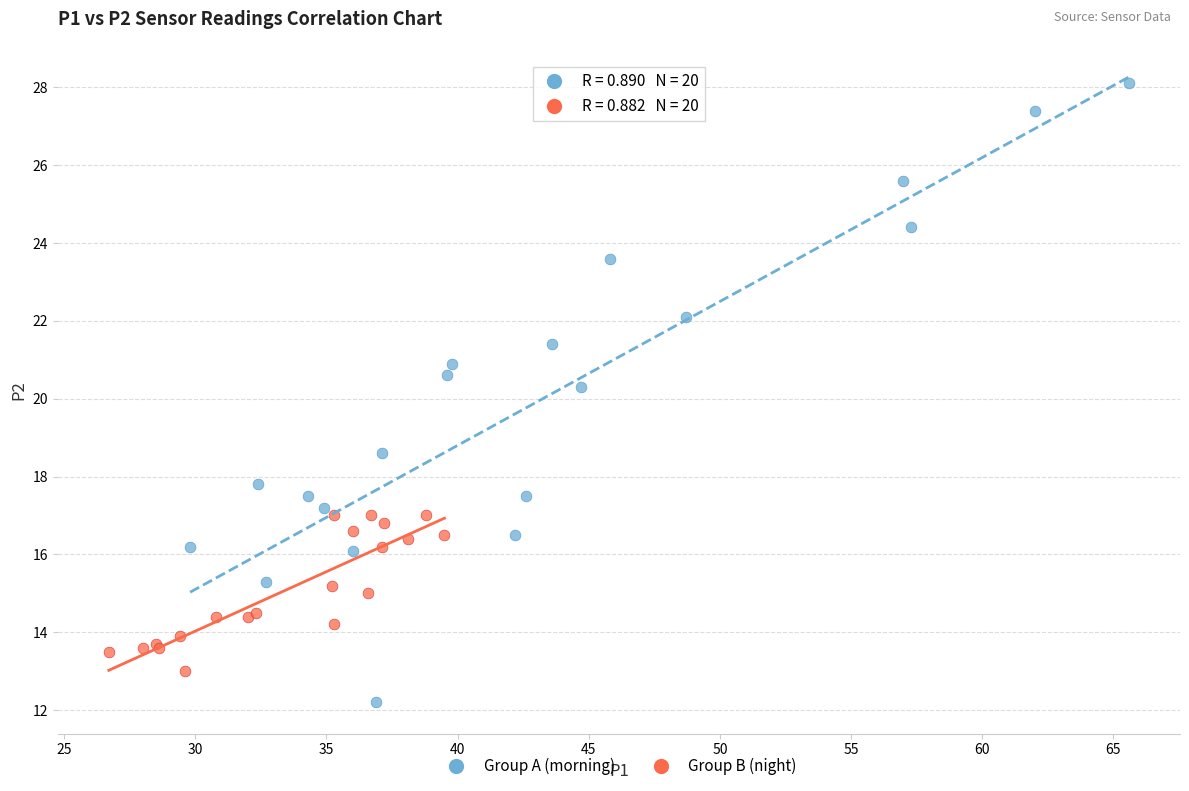

Which series contains the lowest Y value?

Group A (morning)